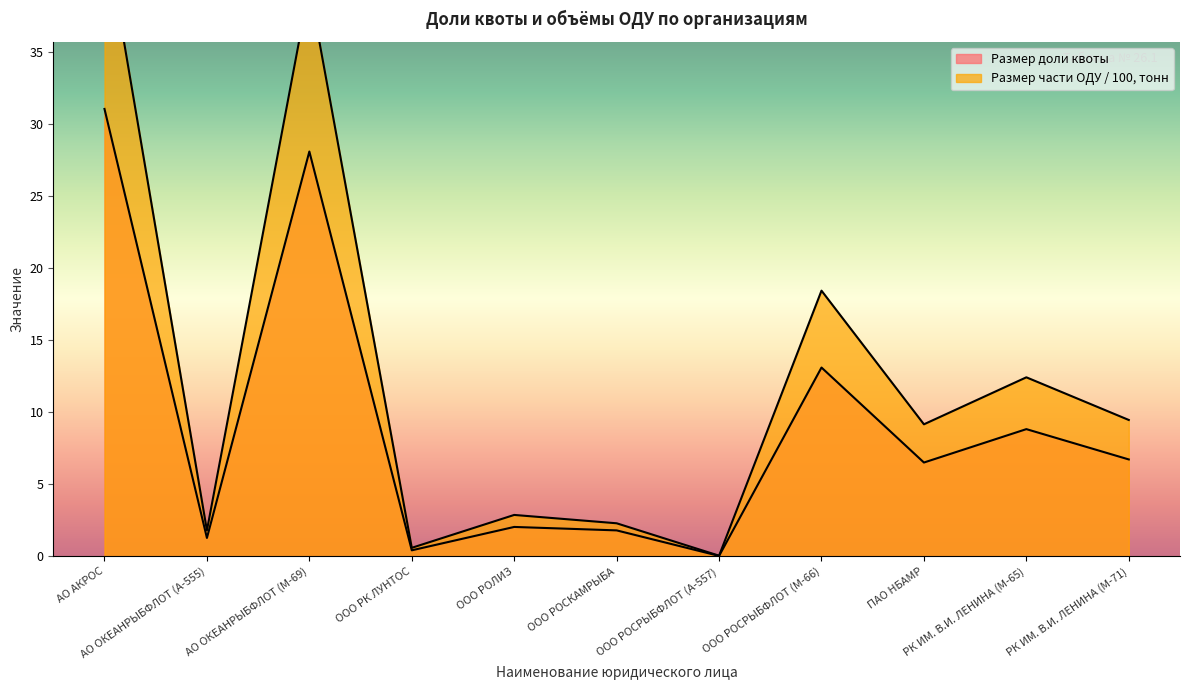

Count the number of categories in the chart.

11